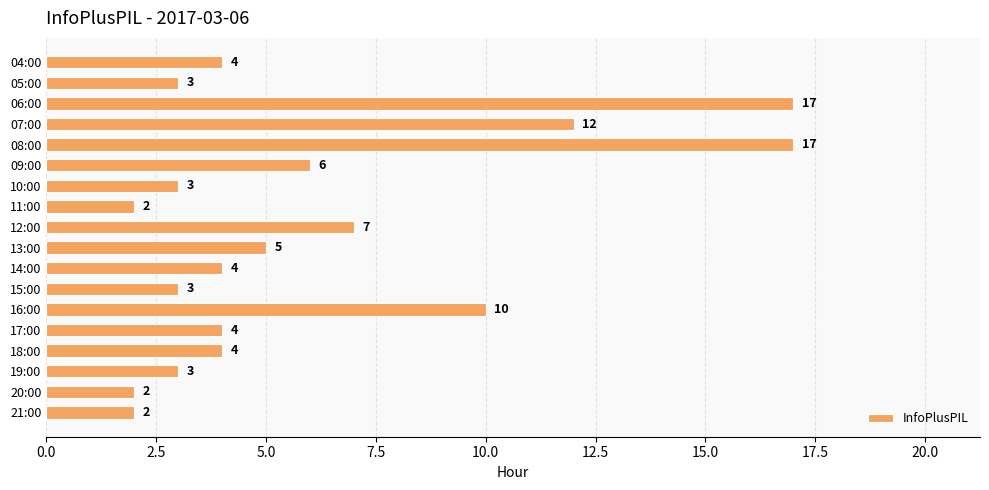

Is it true that the value at 11:00 is 2?

True